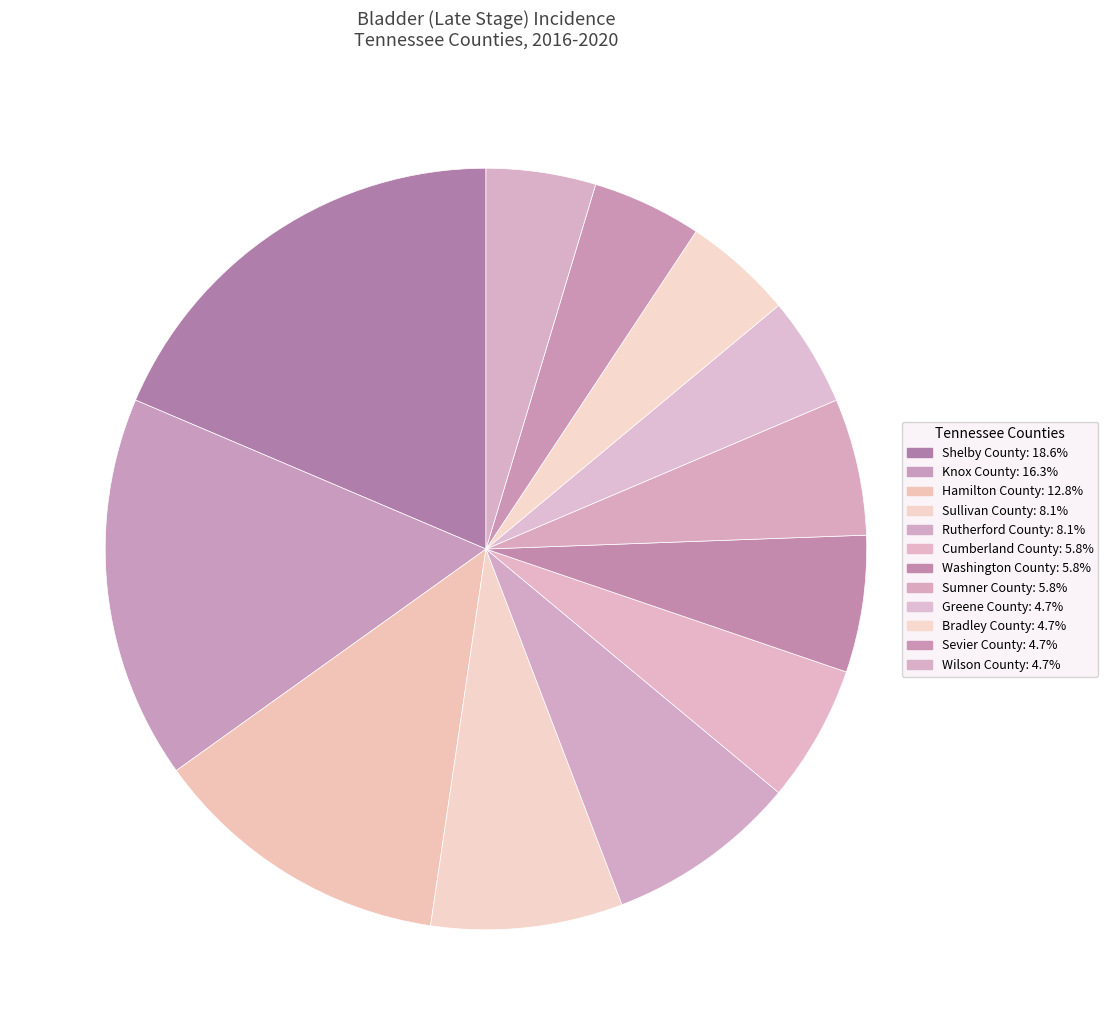

How many segments does this pie chart have?

12